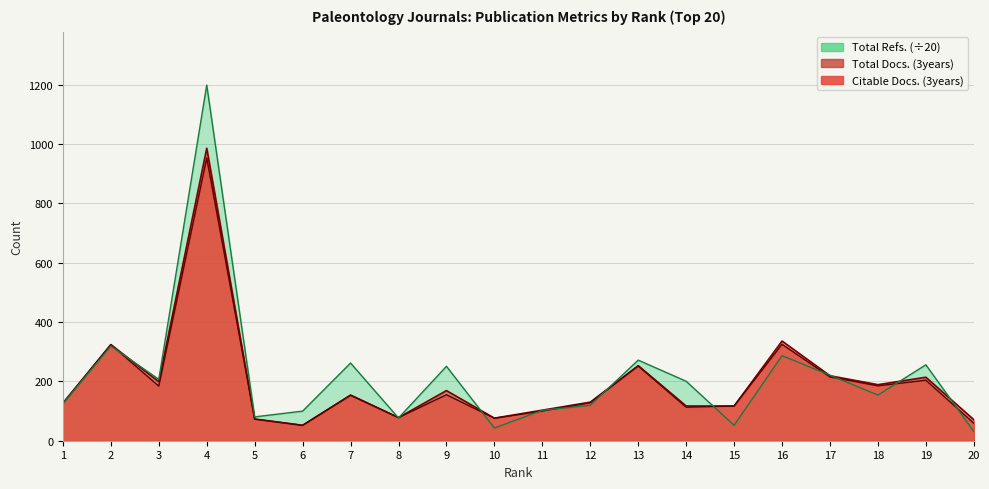

In Citable Docs. (3years), how many points are lower than both neighbors (excluding endpoints)?

6